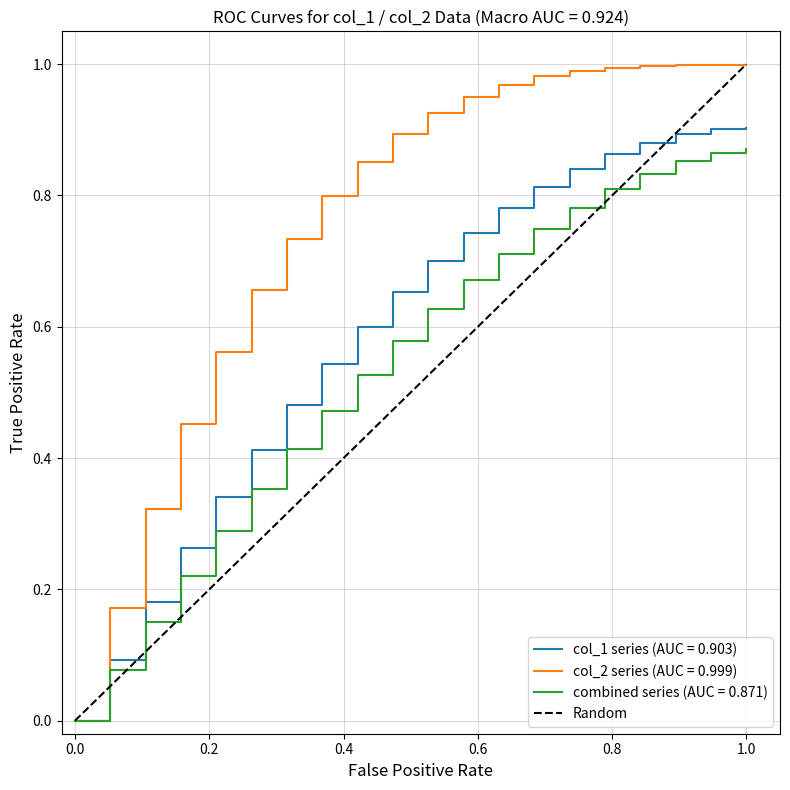

Rank the series by their average value, from lowest to highest.

Random, combined series (AUC = 0.871), col_1 series (AUC = 0.903), col_2 series (AUC = 0.999)